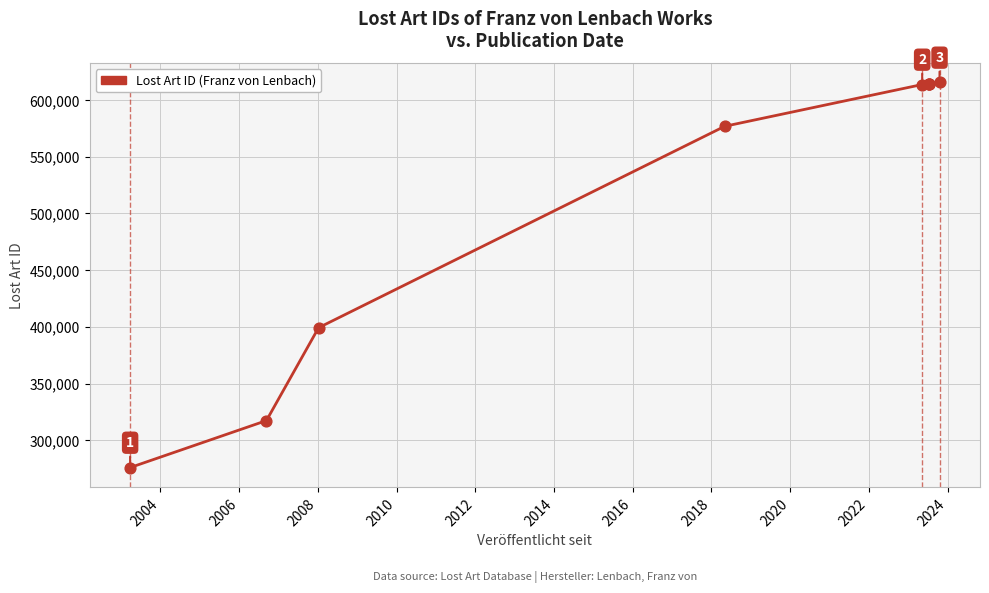

Between 2008 and 2014, which is larger?

2014